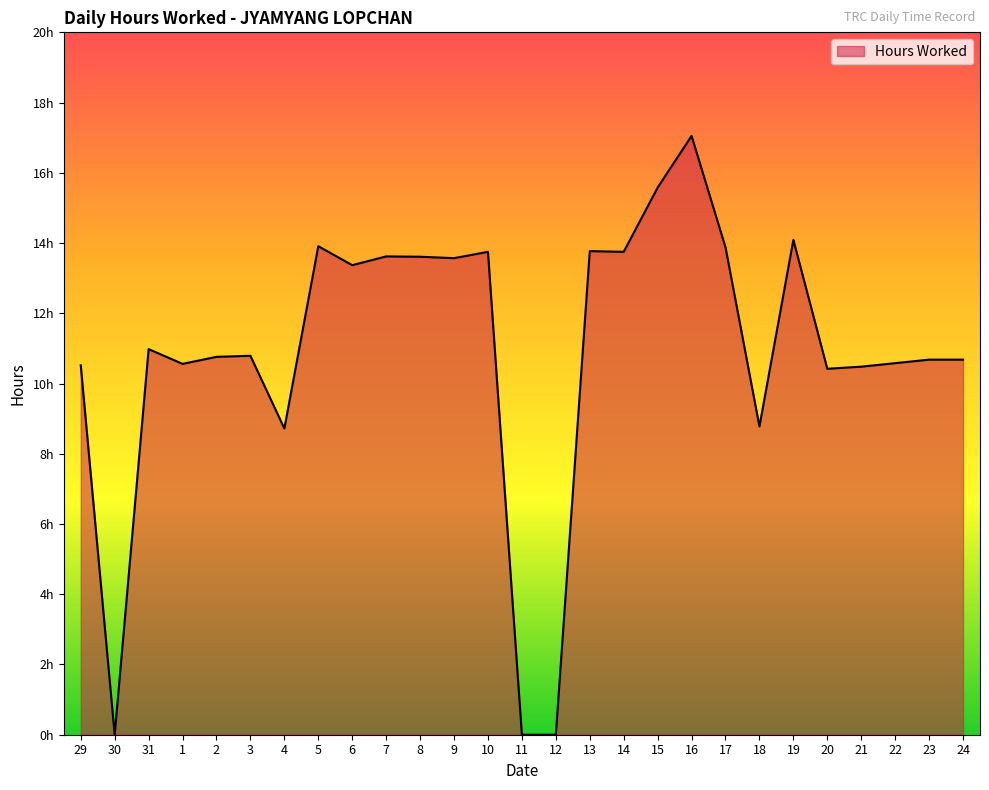

Rank the categories by value from highest to lowest.

16, 15, 19, 5, 17, 13, 10, 14, 7, 8, 9, 6, 31, 3, 2, 23, 24, 22, 1, 29, 21, 20, 18, 4, 30, 11, 12